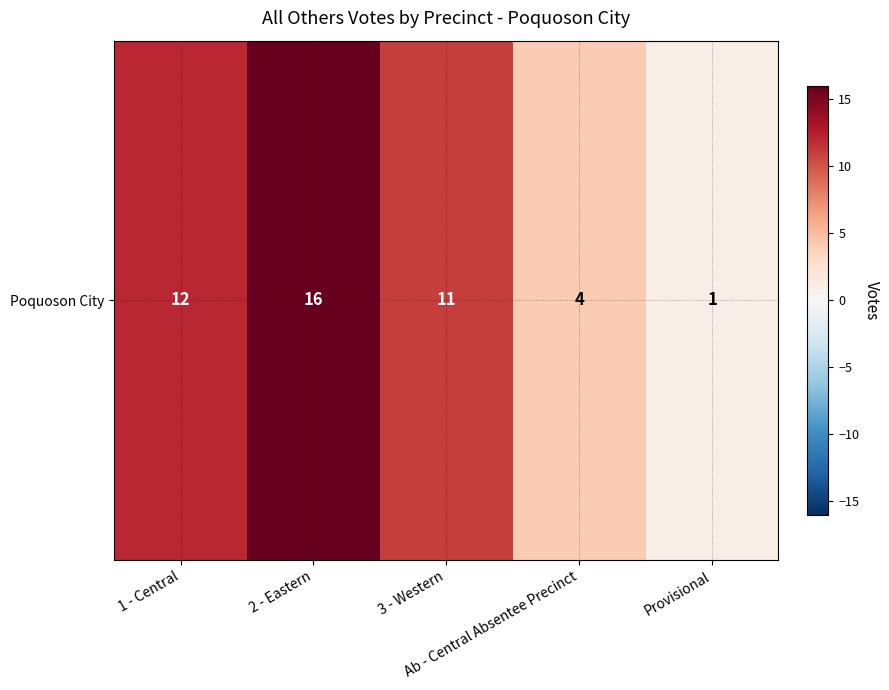

What is the average value?

9